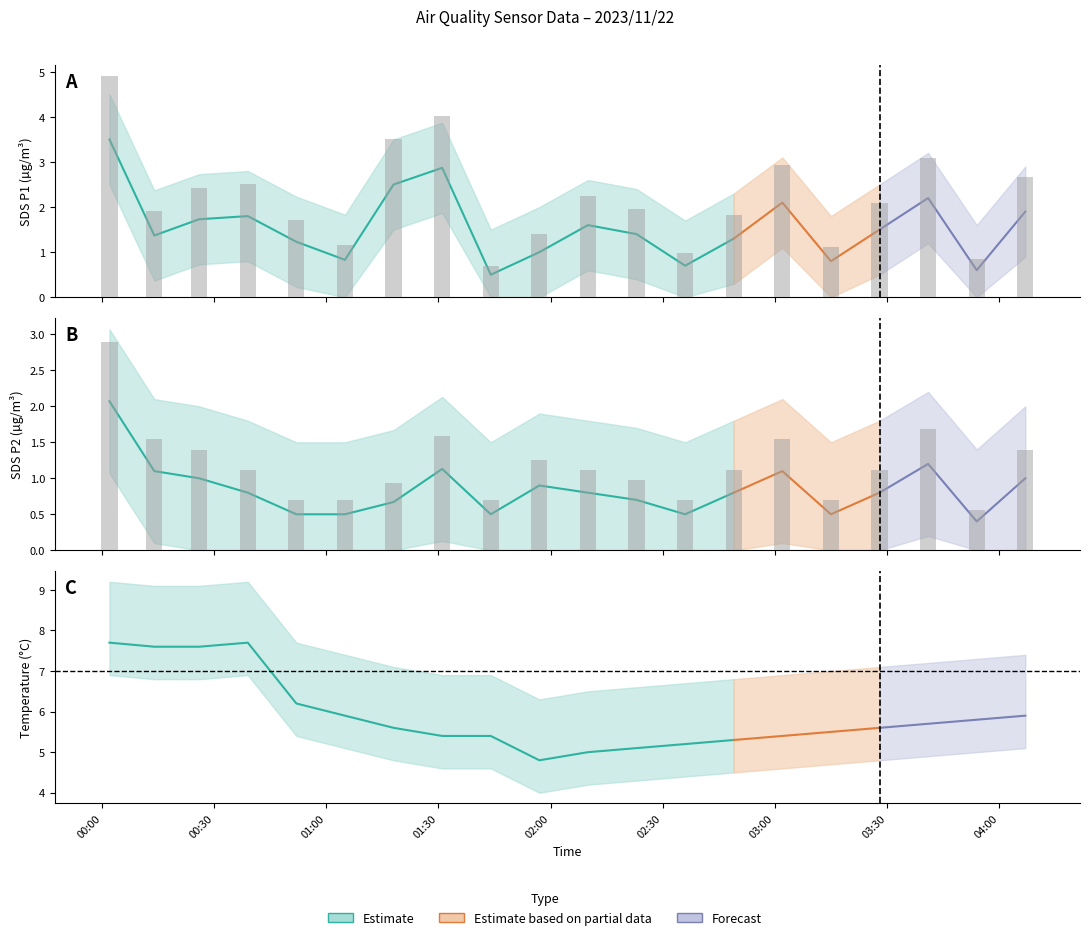

Rank the categories by SDS_P1 value from highest to lowest.

2023/11/22 00:02, 2023/11/22 01:31, 2023/11/22 01:18, 2023/11/22 03:41, 2023/11/22 03:02, 2023/11/22 04:07, 2023/11/22 00:39, 2023/11/22 00:26, 2023/11/22 02:10, 2023/11/22 03:28, 2023/11/22 02:23, 2023/11/22 00:14, 2023/11/22 02:49, 2023/11/22 00:52, 2023/11/22 01:57, 2023/11/22 01:05, 2023/11/22 03:15, 2023/11/22 02:36, 2023/11/22 03:54, 2023/11/22 01:44